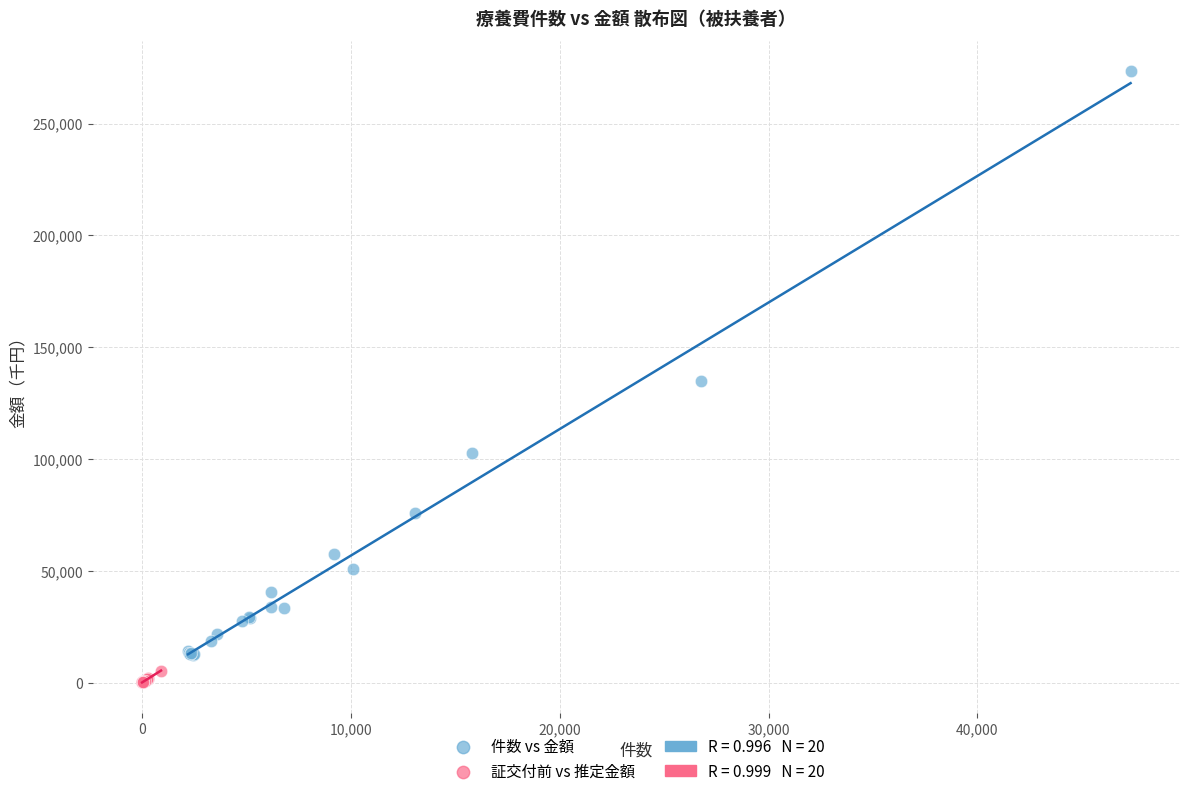

Which series has the largest Y range (max minus min)?

件数 vs 金額